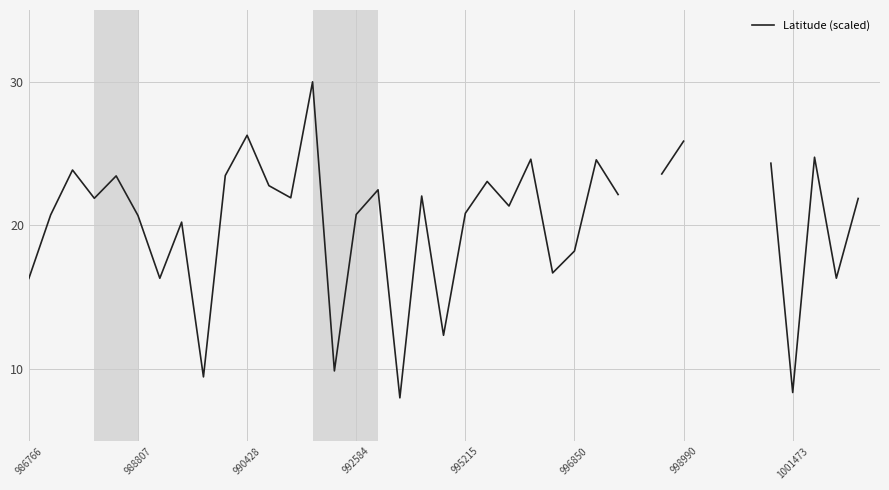

Which has a higher value, 23 or 26?

23